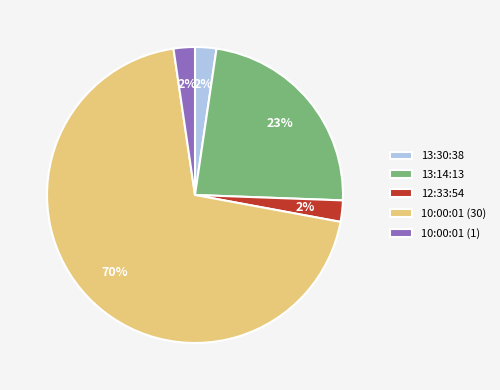

Is the sum of 10:00:01 (1) and 13:30:38 greater than half?

No